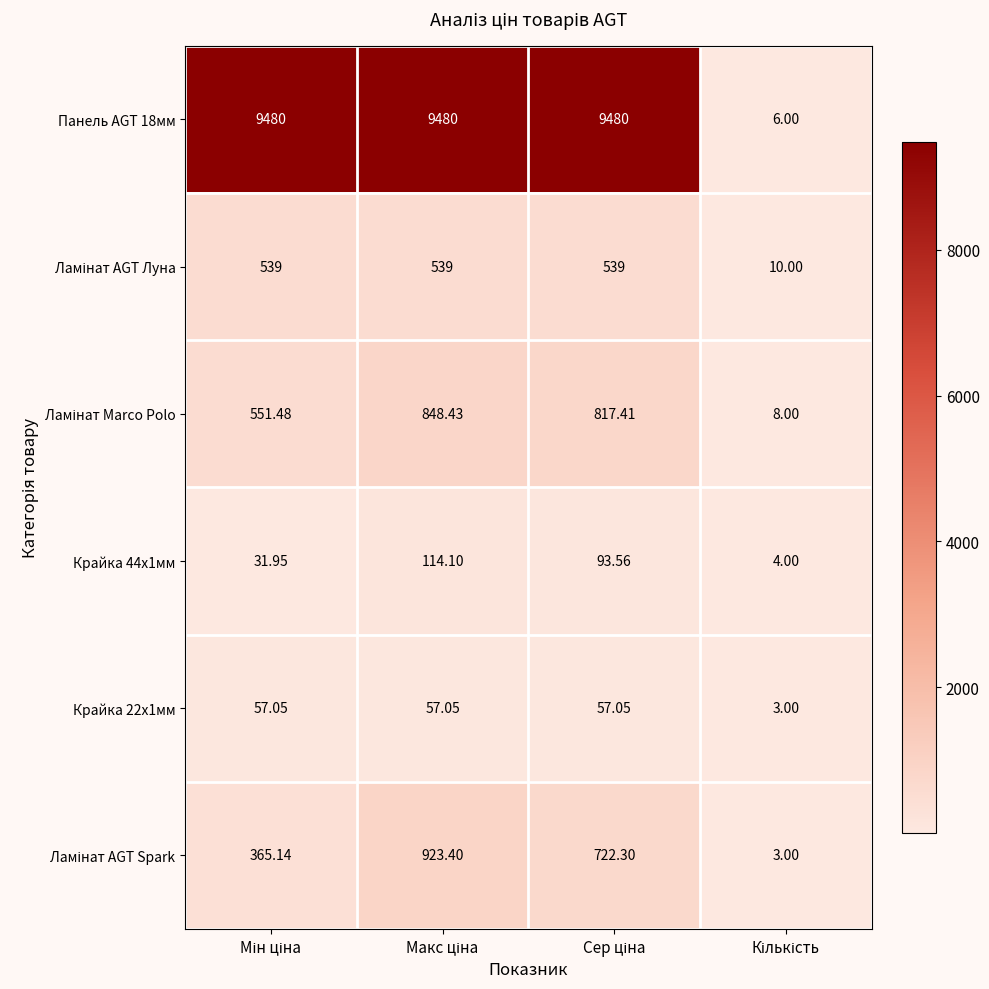

At how many categories does at least one series exceed 5775?

3